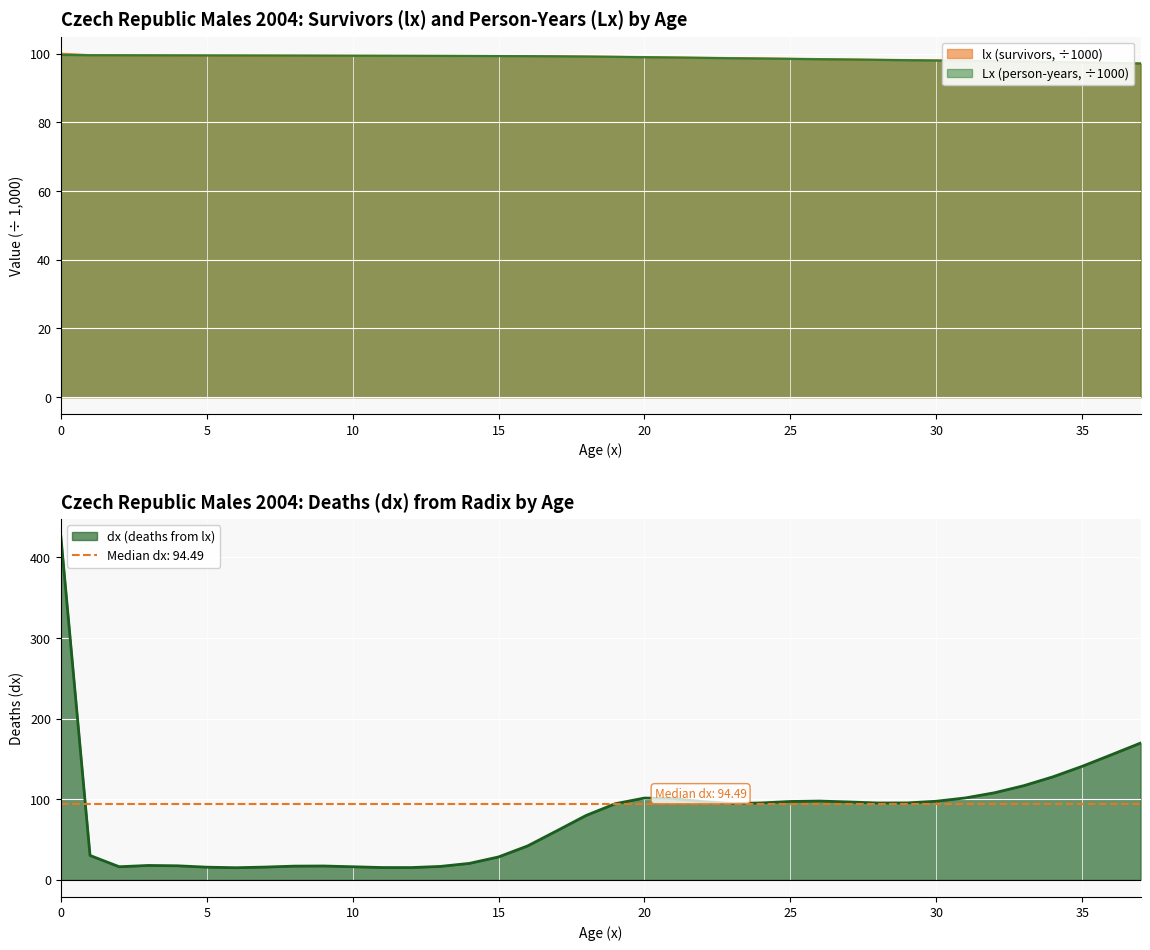

True or false: lx and Lx cross at least once.

False